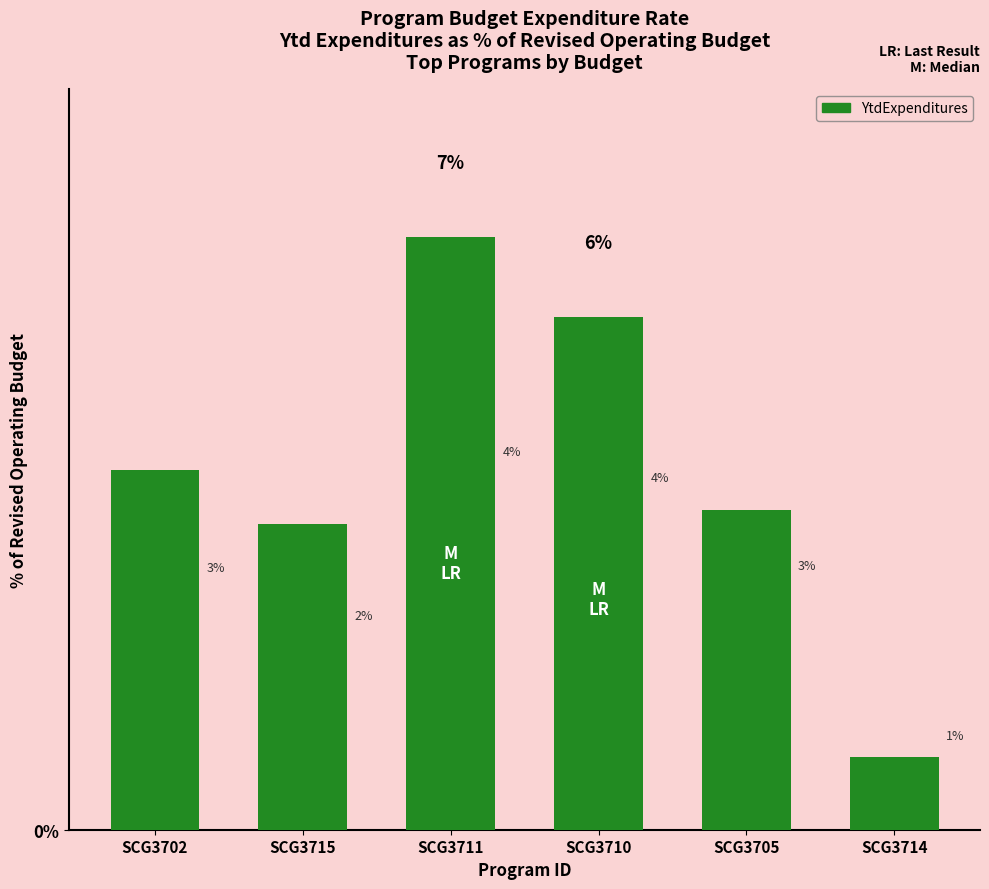

How many bars are there in total?

6